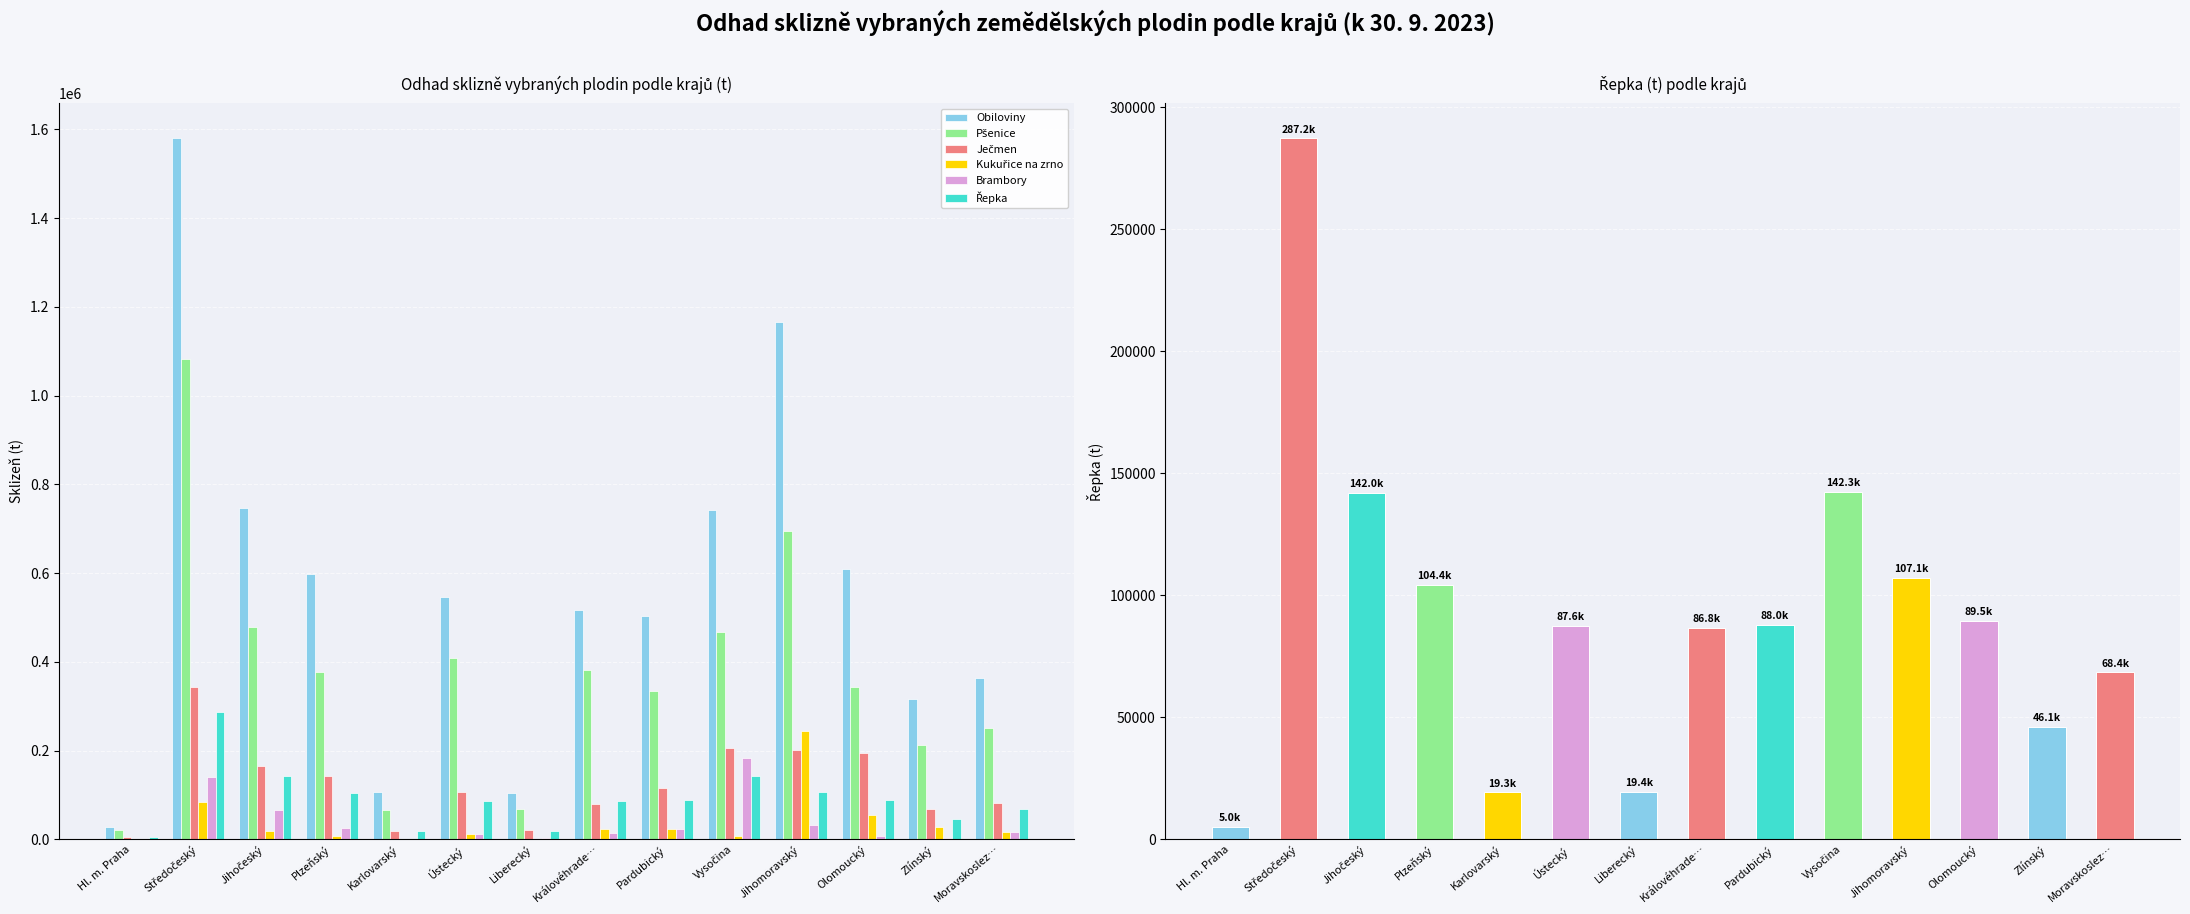

What are all the series names shown in the legend?

Obiloviny, Pšenice, Ječmen, Kukuřice na zrno, Brambory, Řepka